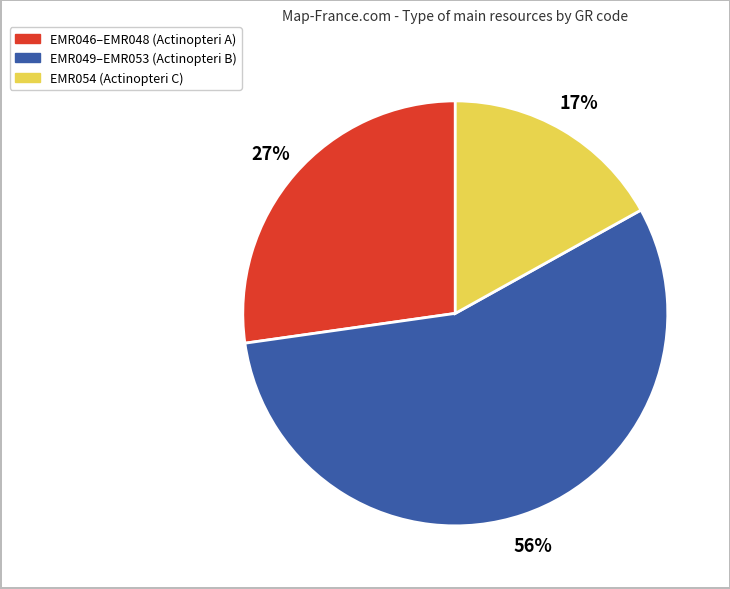

Does any single category account for the majority?

Yes